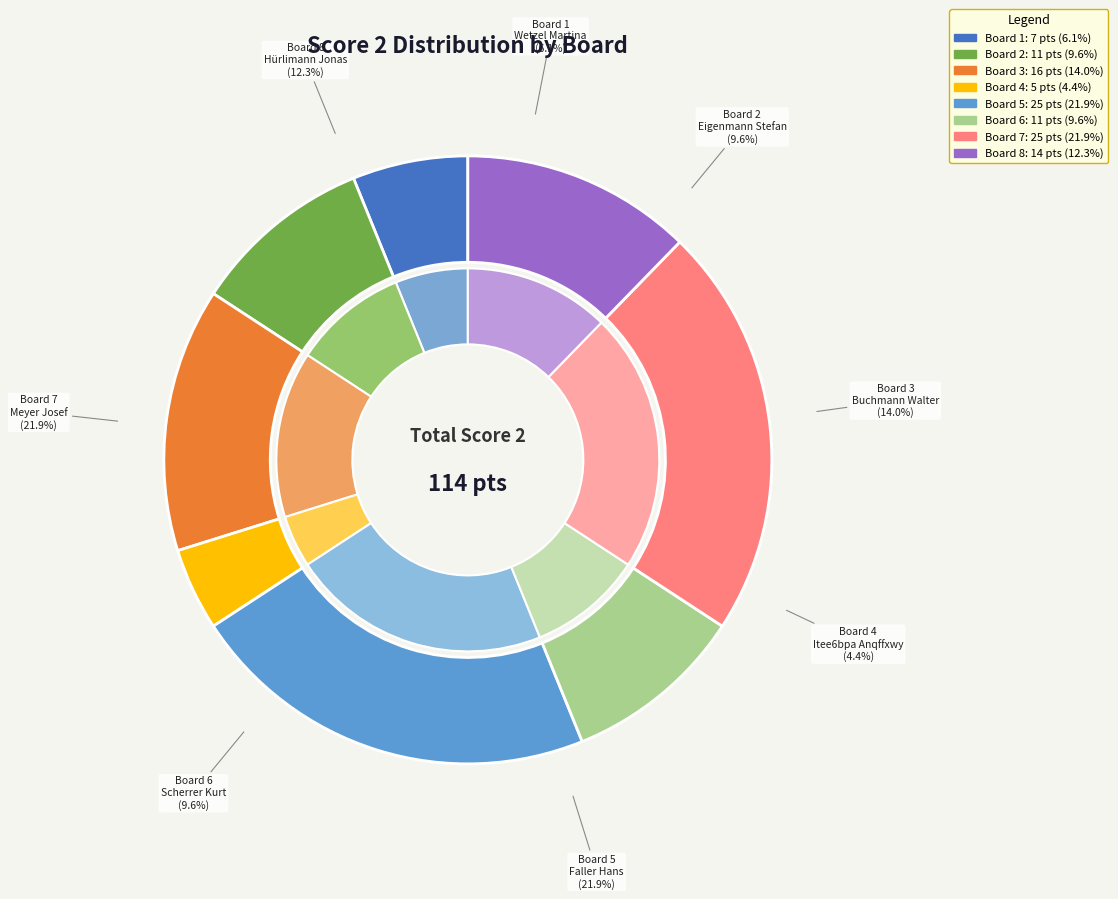

What percentage is NOT represented by Board 5?

78.1%